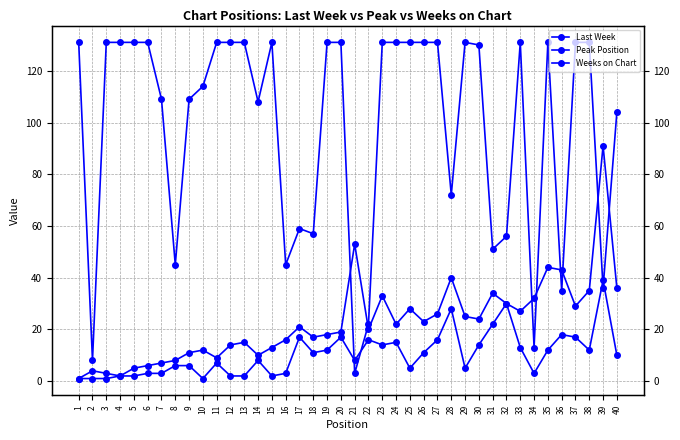

Count the number of data series in this chart.

3